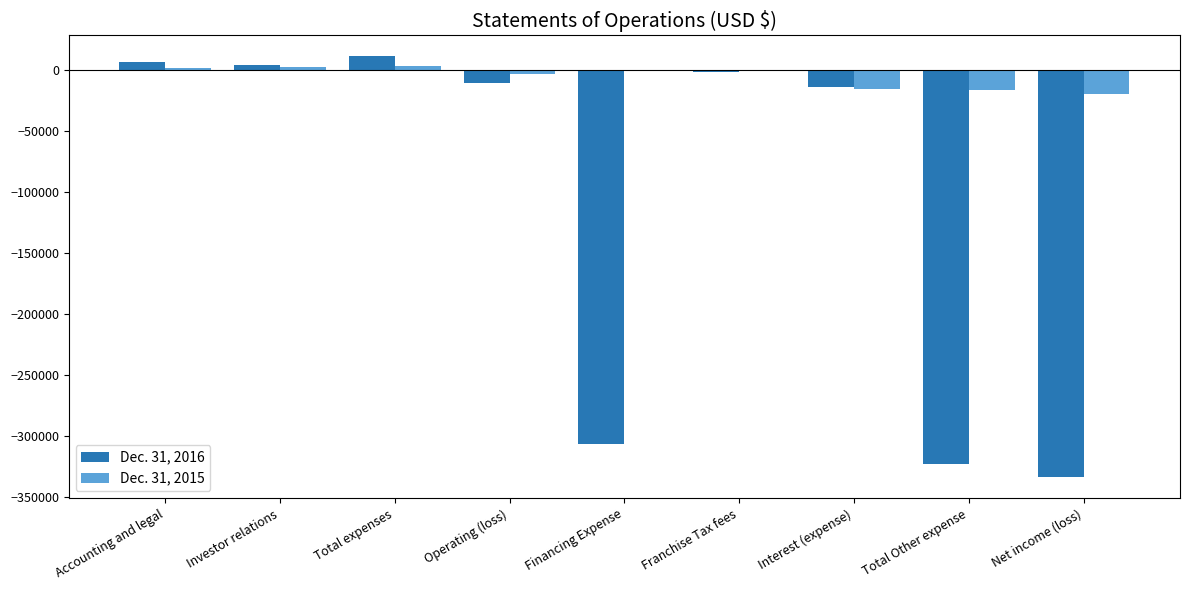

Between Investor relations and Total expenses, which series saw the biggest shift?

Dec. 31, 2016